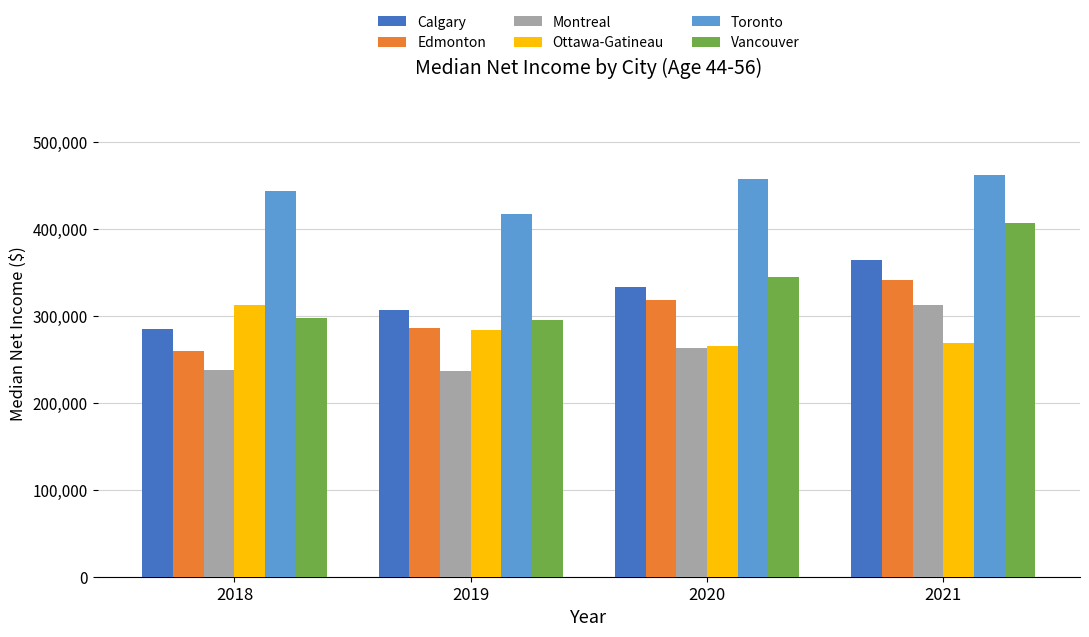

What is the maximum value shown in the chart?

462000